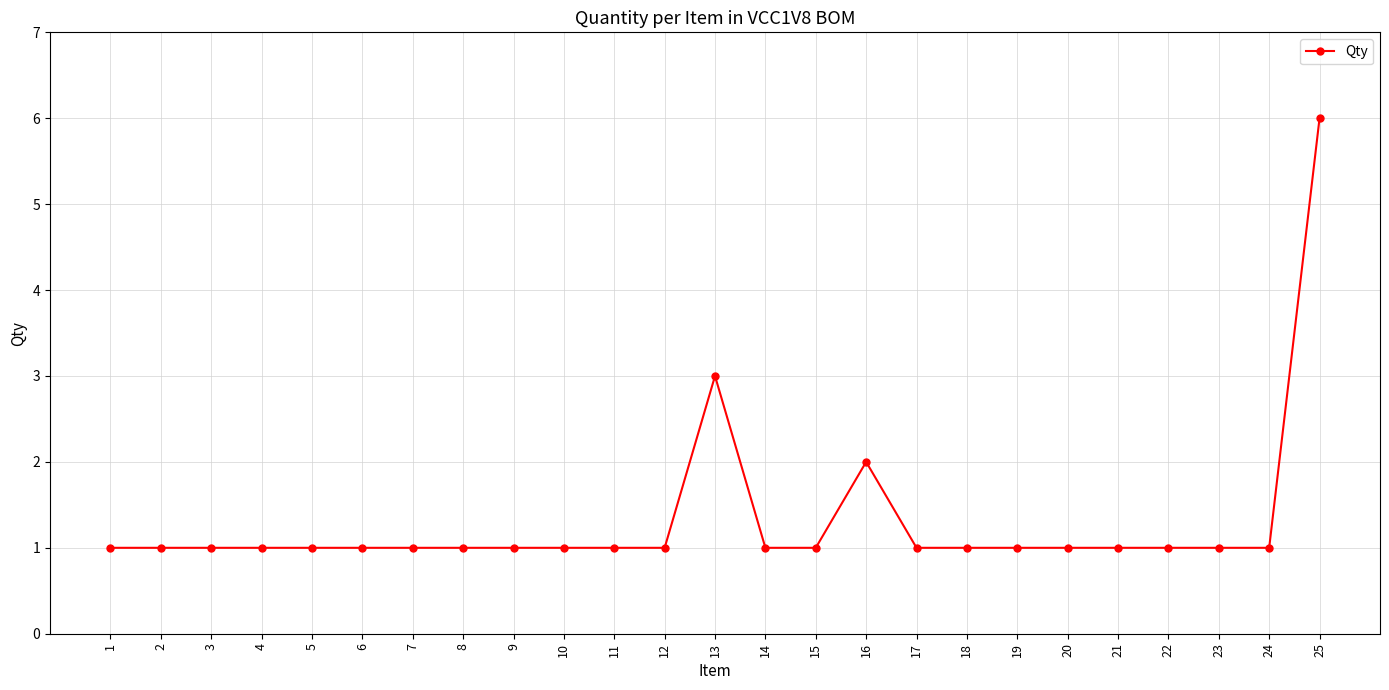

What is the ratio of the value at 14 to the value at 9?

1.0